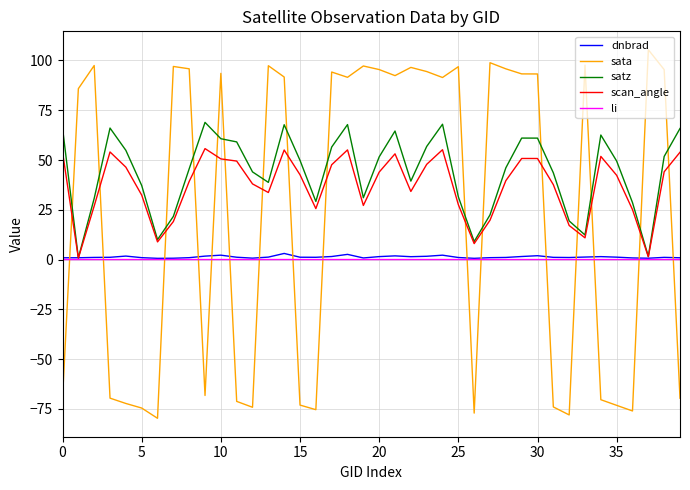

What is the difference between the maximum and second lowest values in the sata series?

183.4